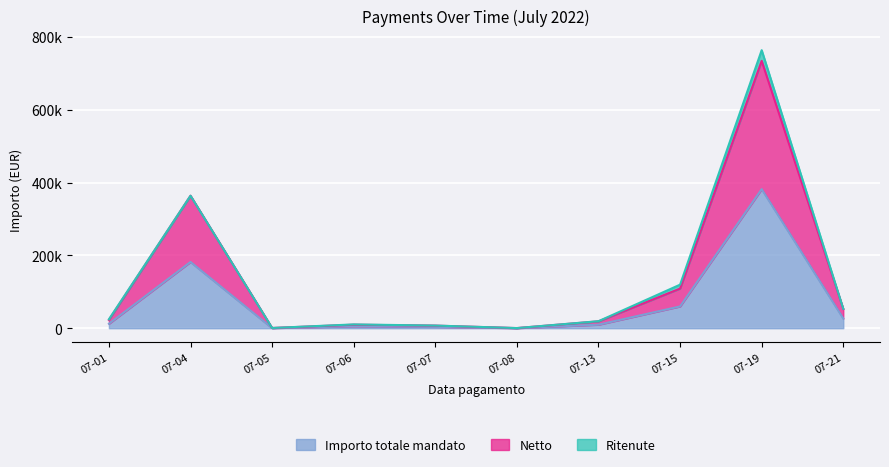

Does the chart display data point markers on the line(s)?

No